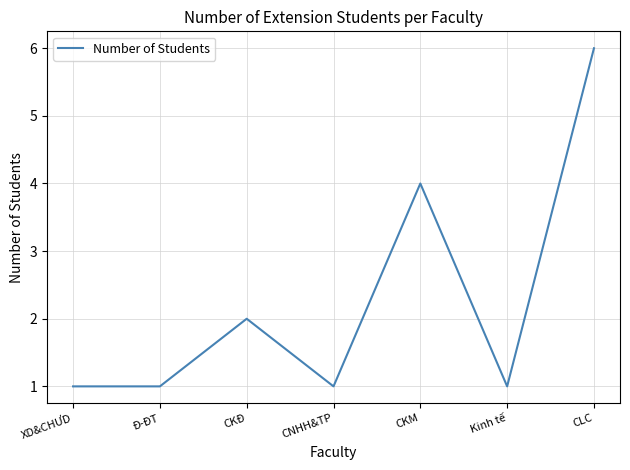

Where is the first local maximum?

CKĐ